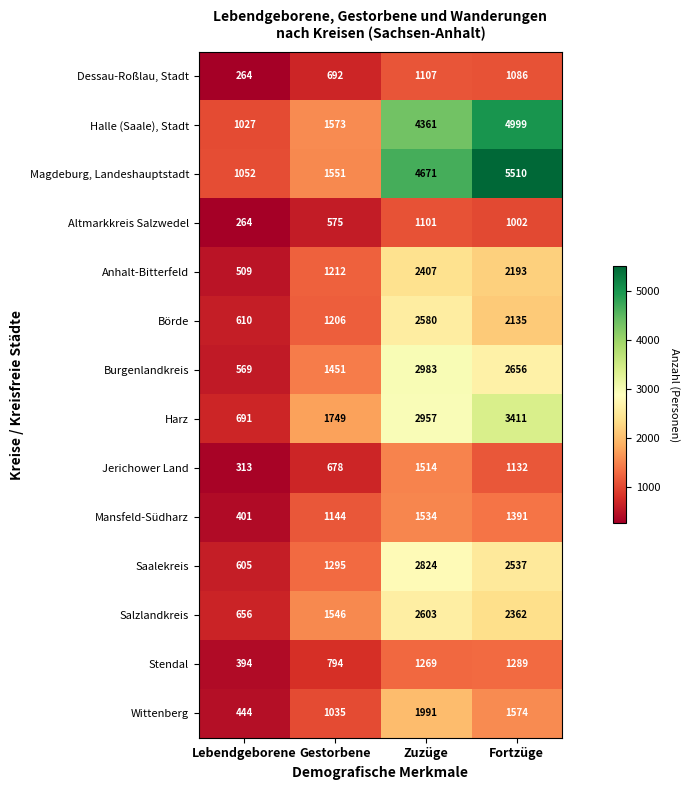

Is it true that Wittenberg equals 1658 at Gestorbene?

False